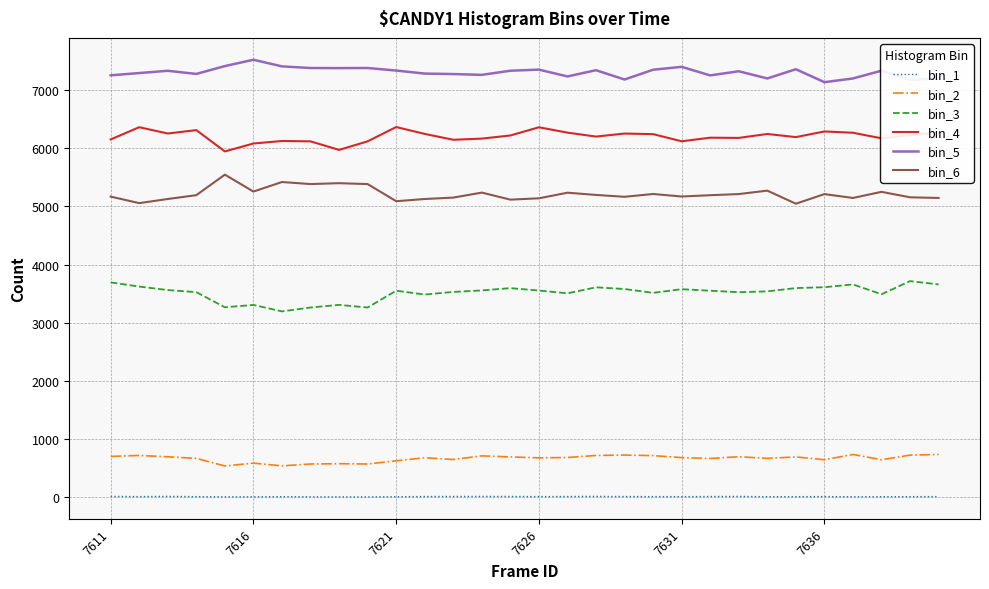

Rank the series by their maximum value, from lowest to highest.

bin_1, bin_2, bin_3, bin_6, bin_4, bin_5